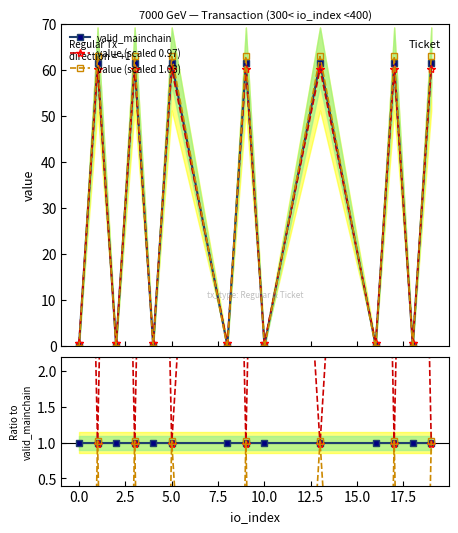

True or false: valid_mainchain has more than 0 interior local peaks.

True